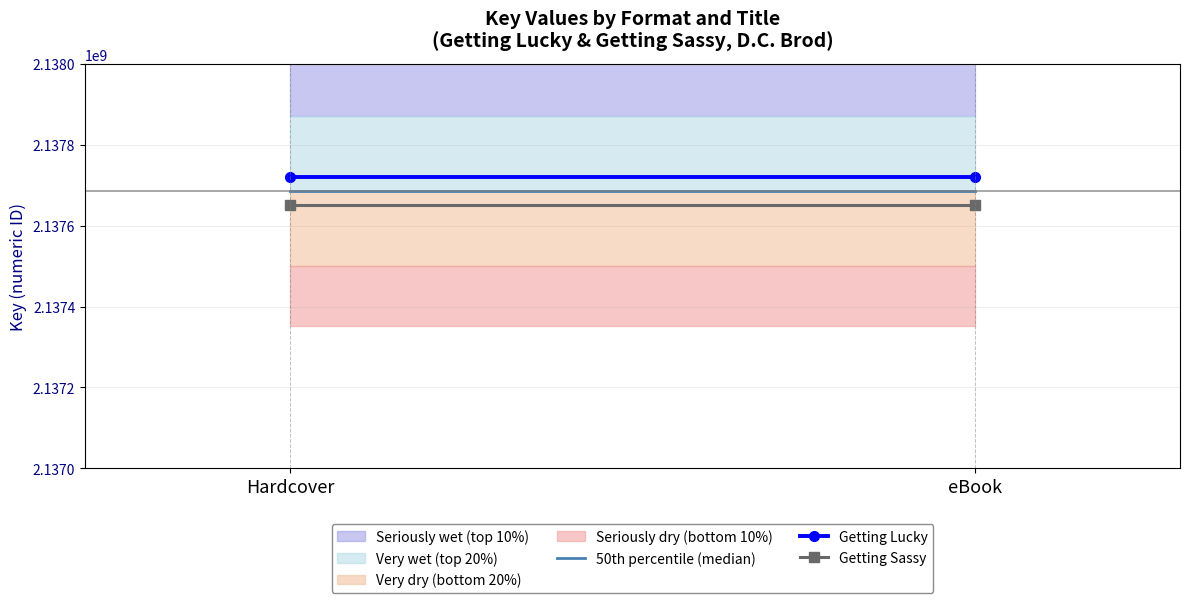

What is the average value of the Getting Lucky series?

2137721522